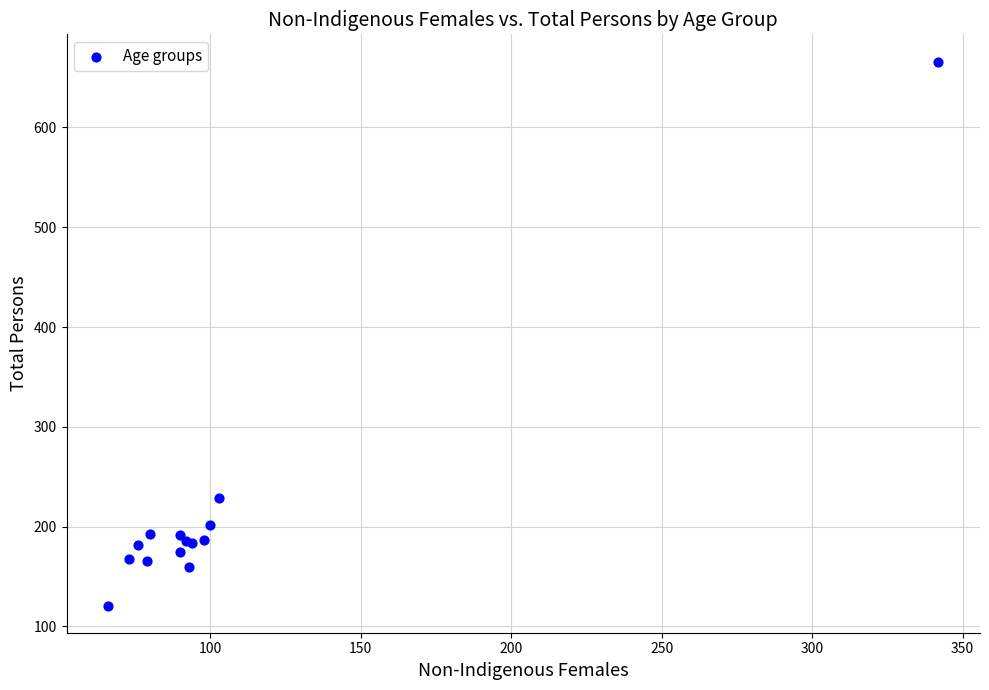

What Y value in the scatter plot is closest to 393?

229